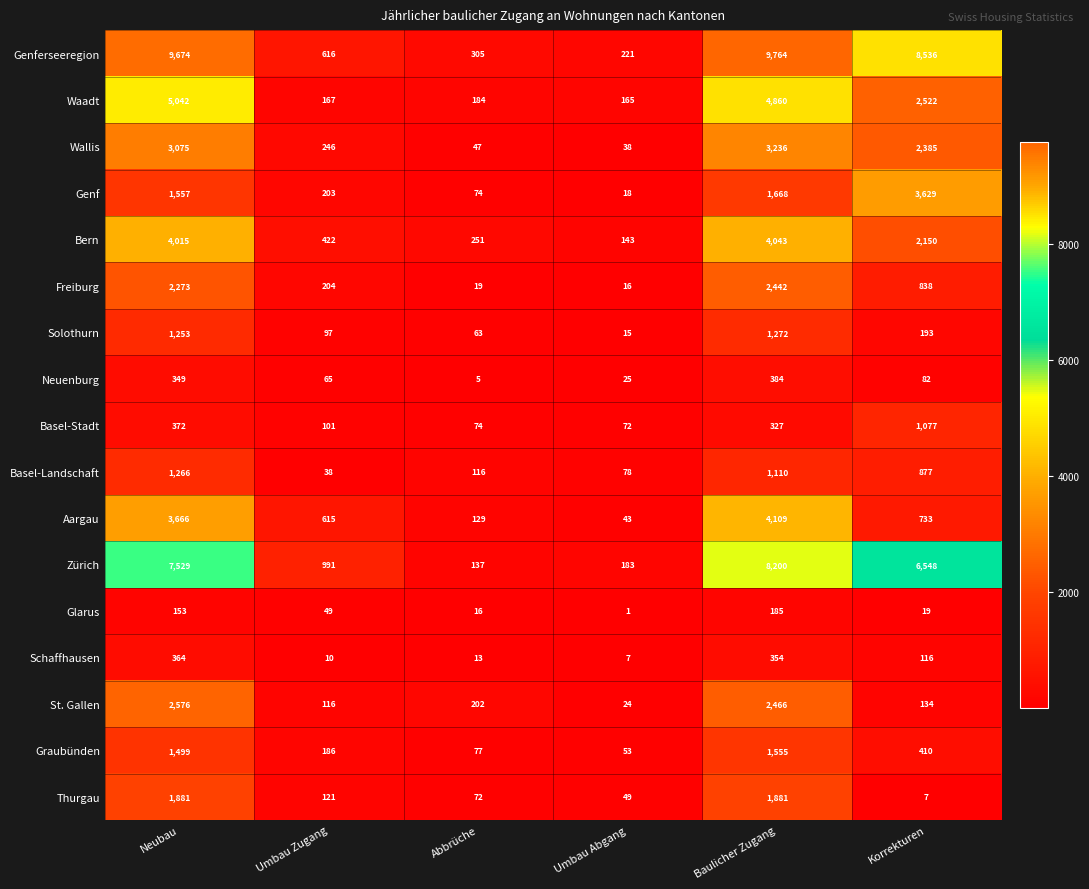

Which series has the largest range (max minus min)?

Genferseeregion